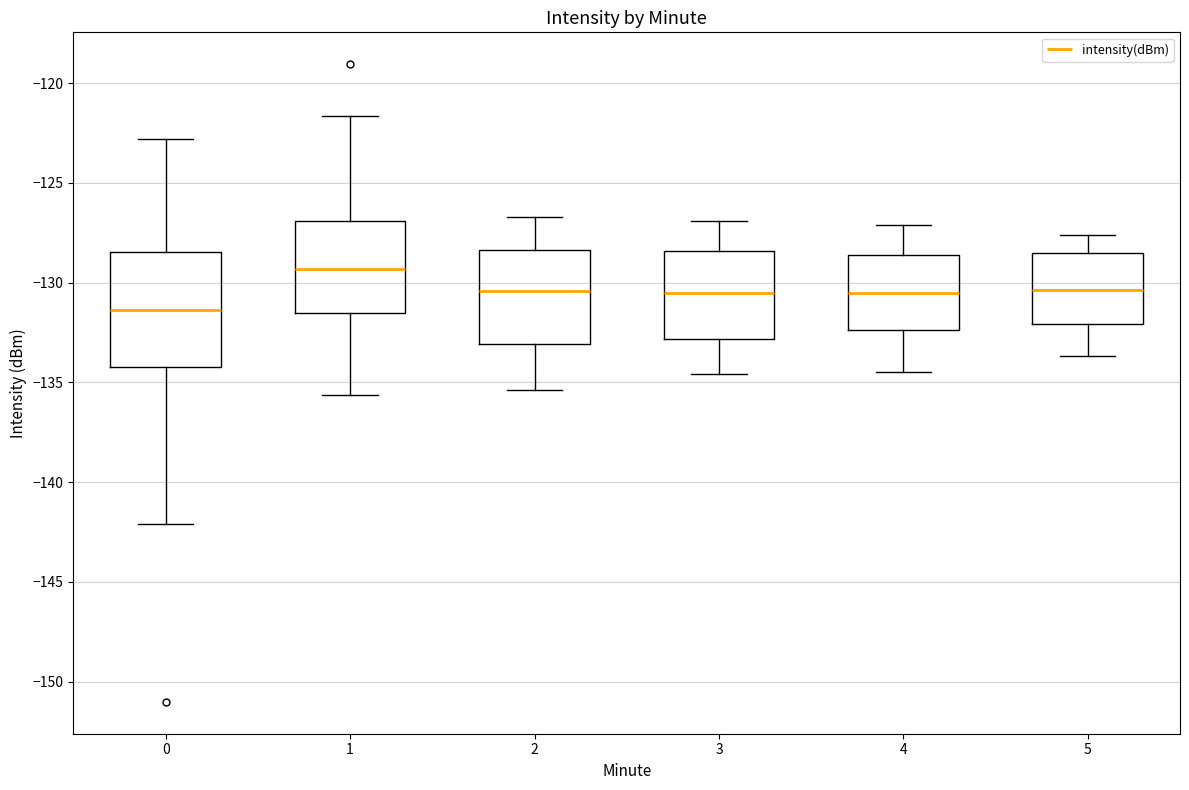

Which box is the tallest, from its lower edge to its upper edge?

0